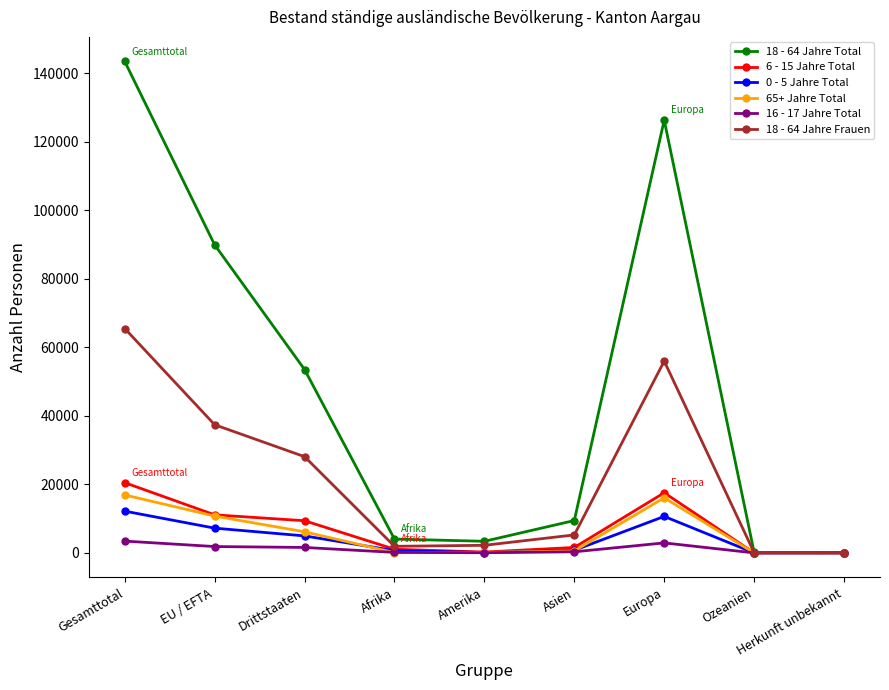

At how many categories does at least one series exceed 93541?

2